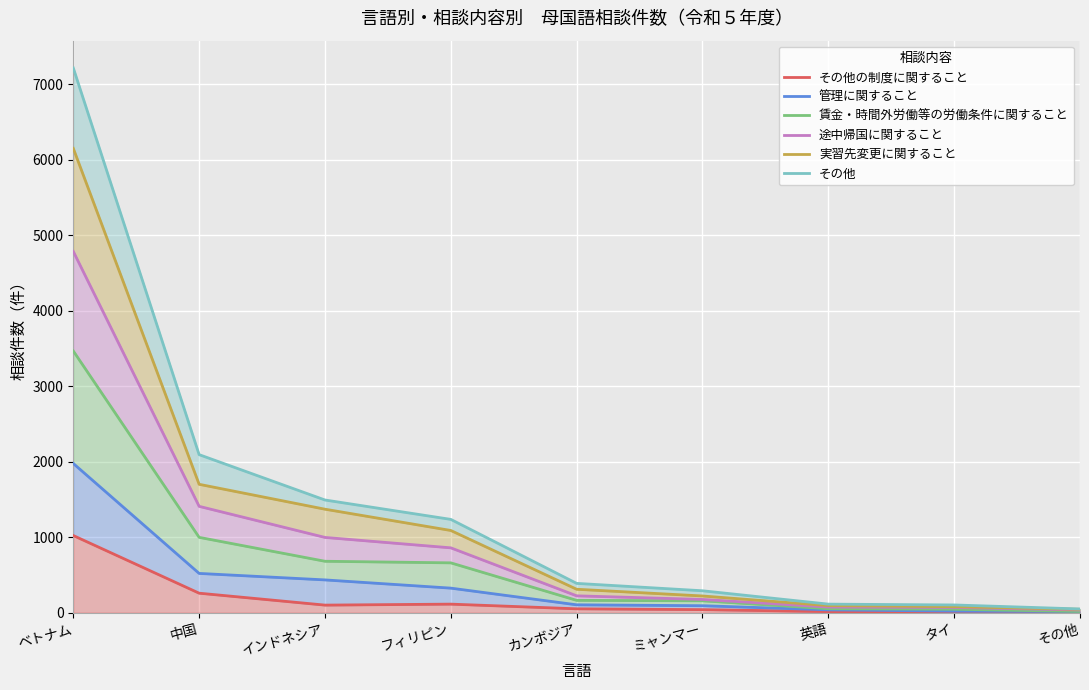

Which series has the widest spread of values?

その他